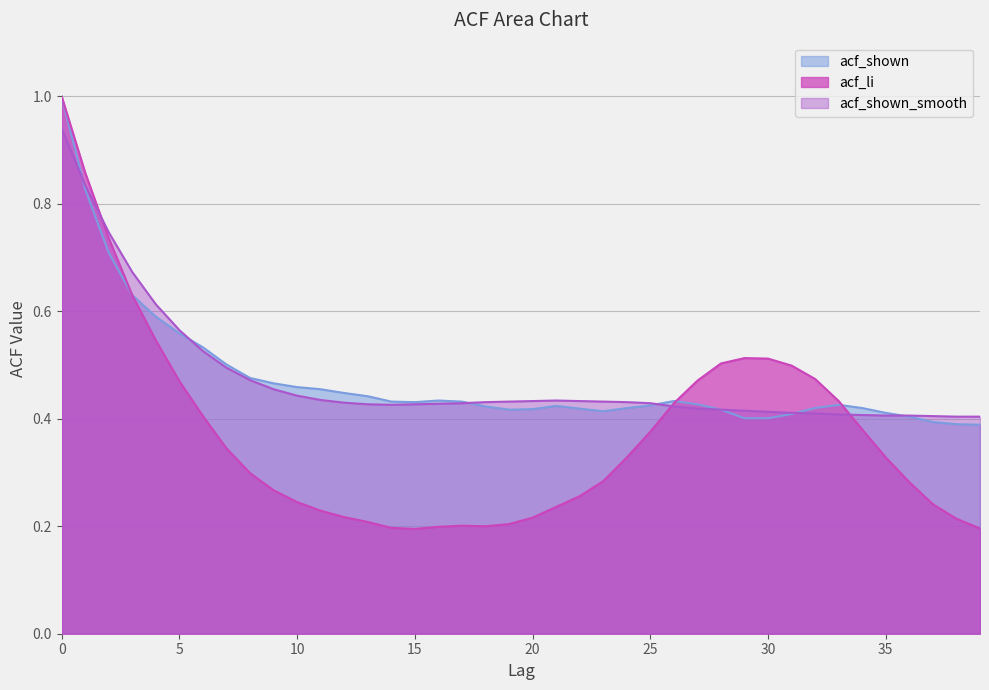

At which category does acf_shown reach its first local peak?

16